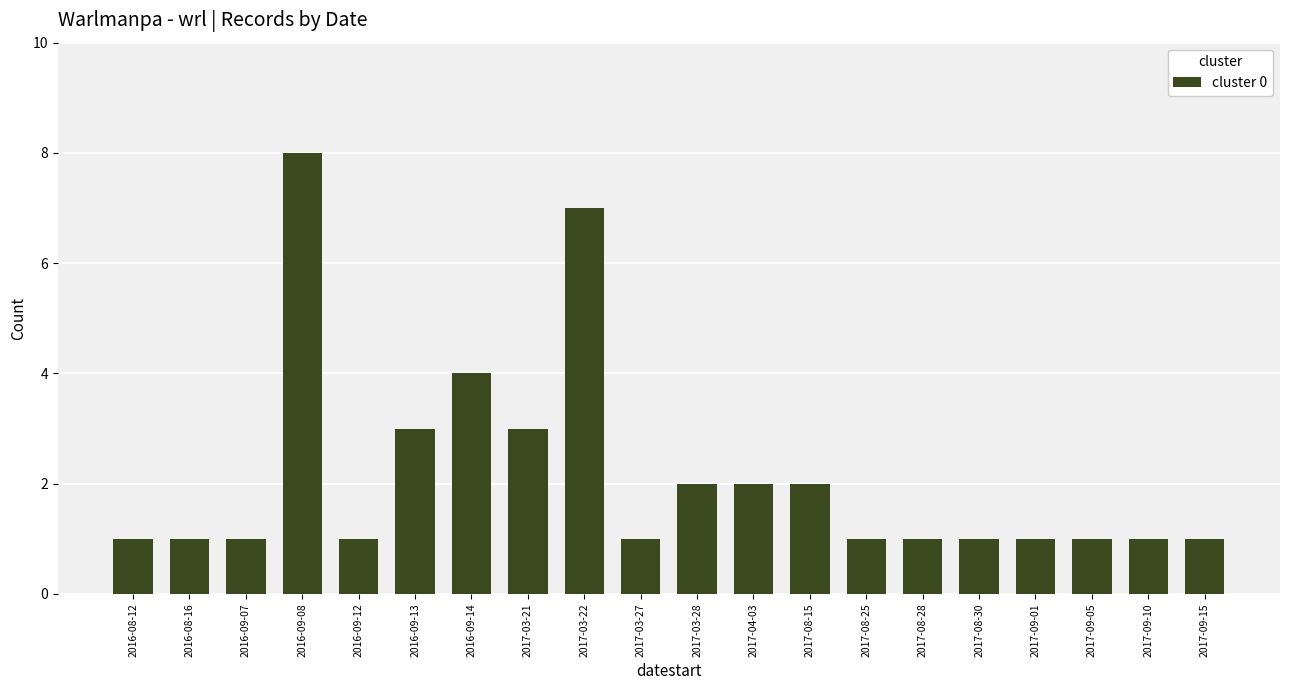

Reading right to left, list all the values displayed in this chart.

2017-09-15=1	2017-09-10=1	2017-09-05=1	2017-09-01=1	2017-08-30=1	2017-08-28=1	2017-08-25=1	2017-08-15=2	2017-04-03=2	2017-03-28=2	2017-03-27=1	2017-03-22=7	2017-03-21=3	2016-09-14=4	2016-09-13=3	2016-09-12=1	2016-09-08=8	2016-09-07=1	2016-08-16=1	2016-08-12=1